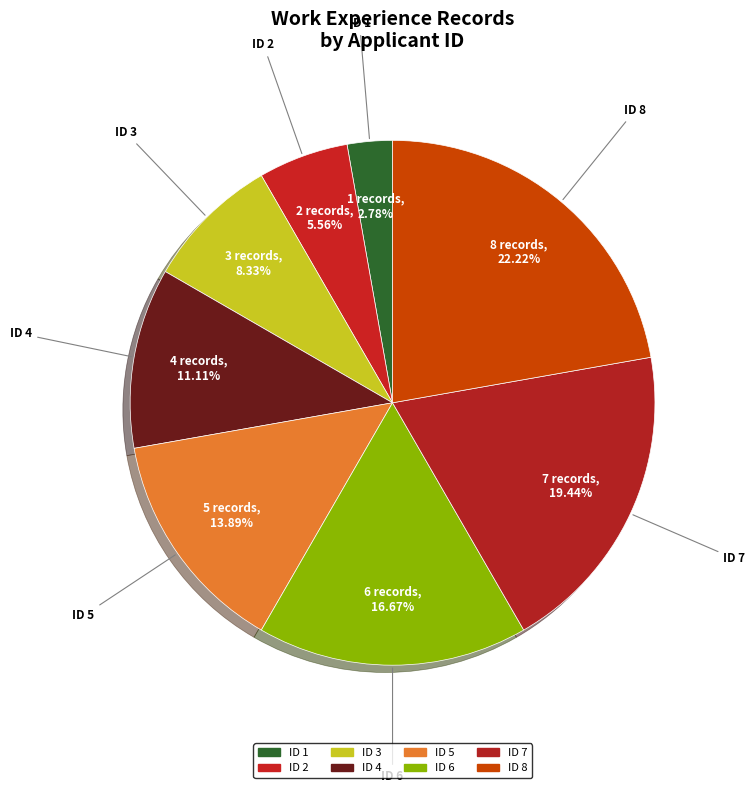

Count the number of slices in the pie.

8